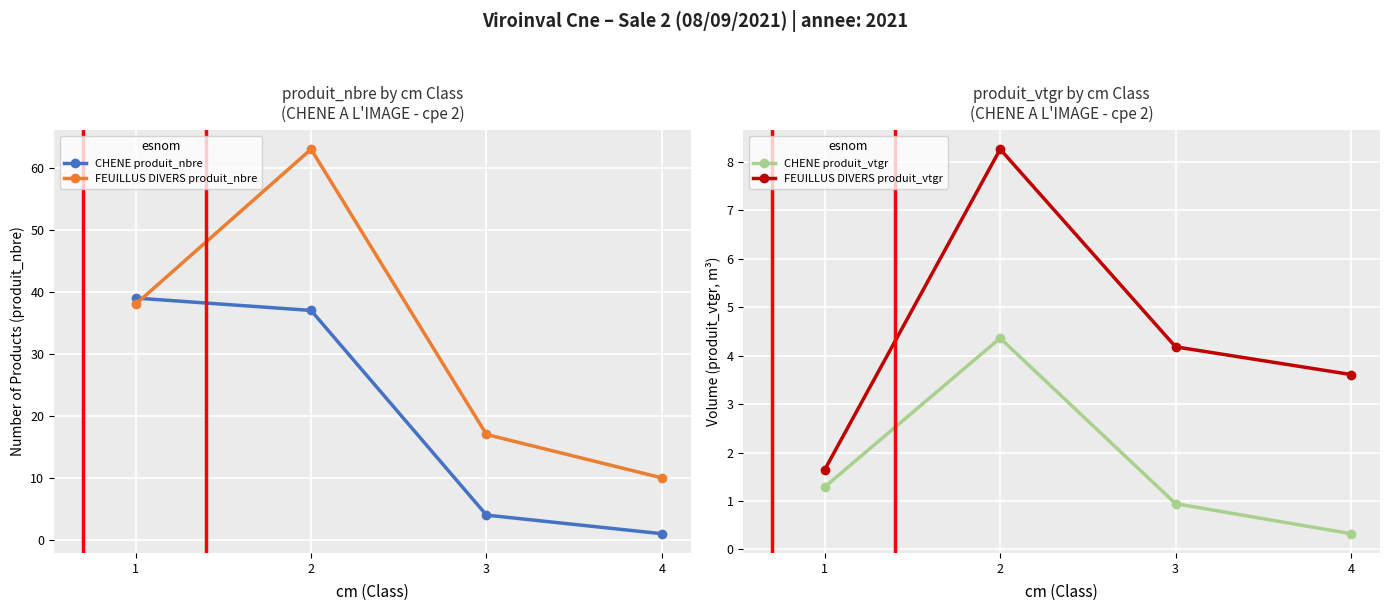

What is the average value of the FEUILLUS DIVERS produit_vtgr series?

4.4